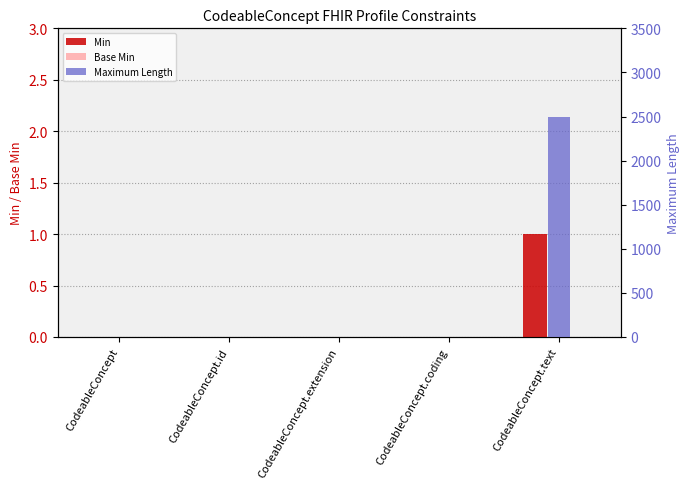

True or false: Min has a value of 0 at CodeableConcept.extension.

True